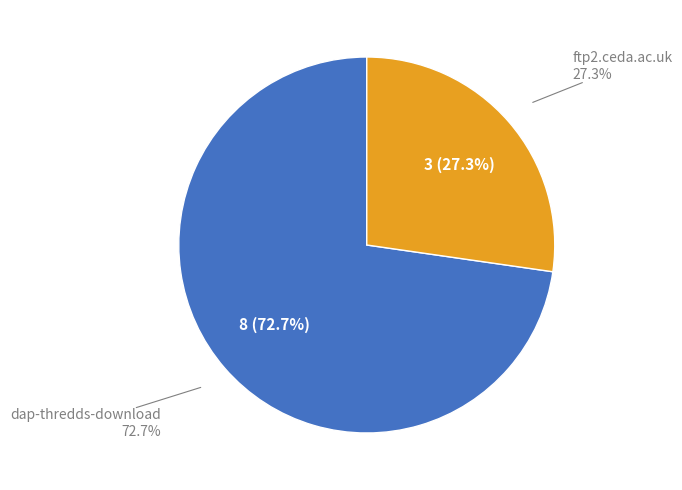

Rank the categories by value from highest to lowest.

dap-thredds-download, ftp2.ceda.ac.uk